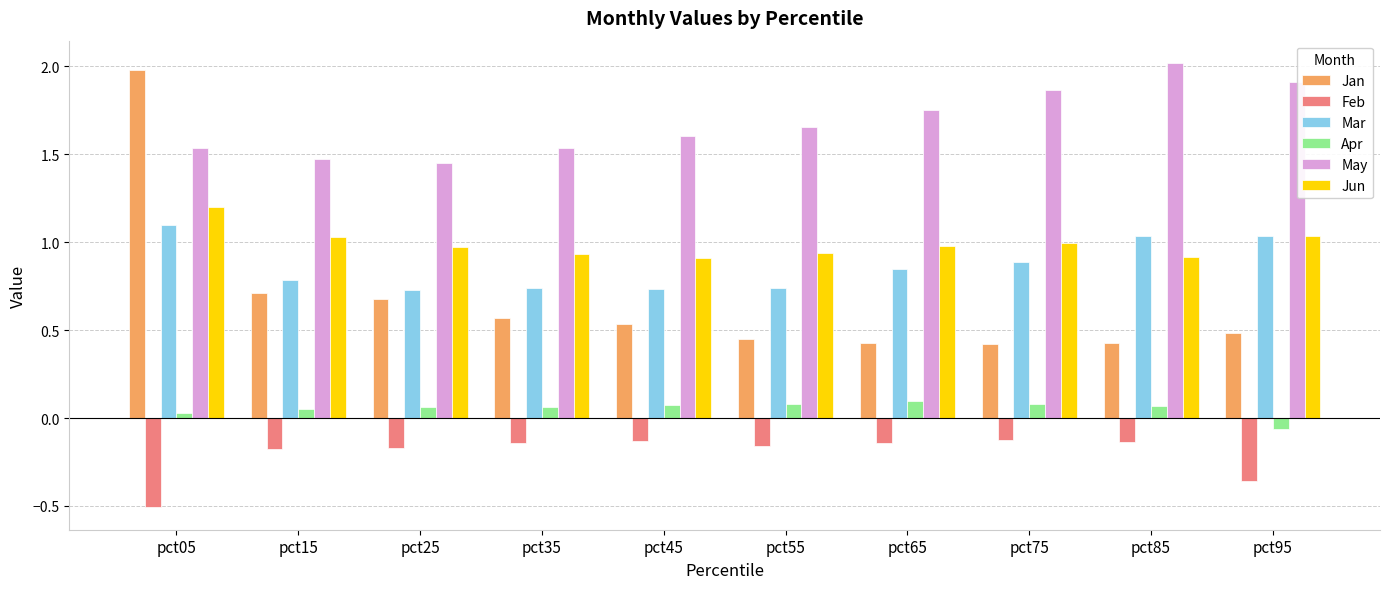

Which series has the widest spread of values?

Jan